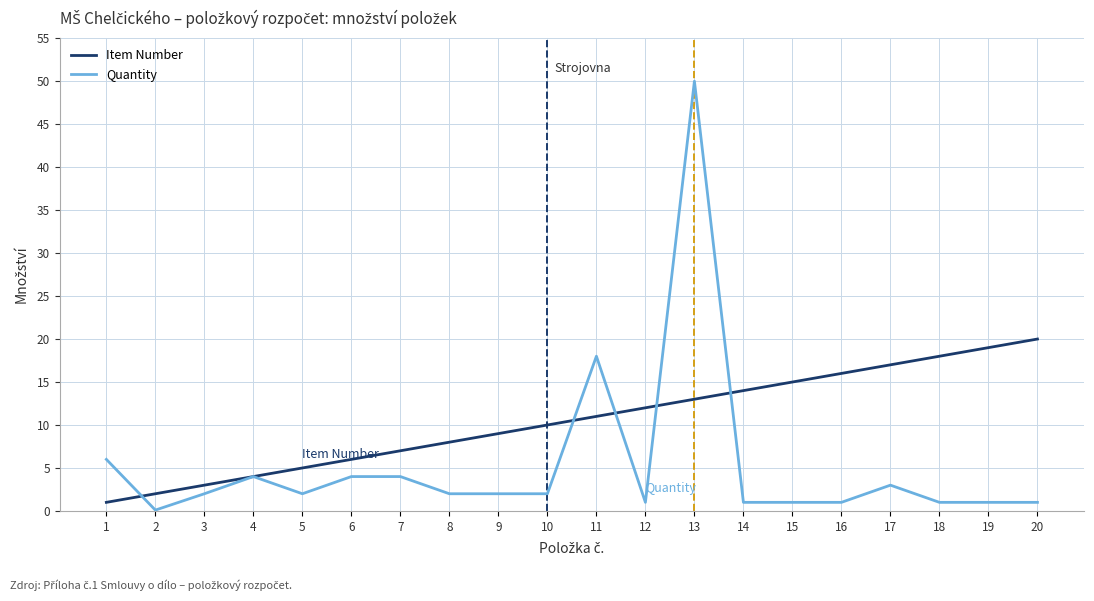

Which category has the lowest value in the Item Number series?

1